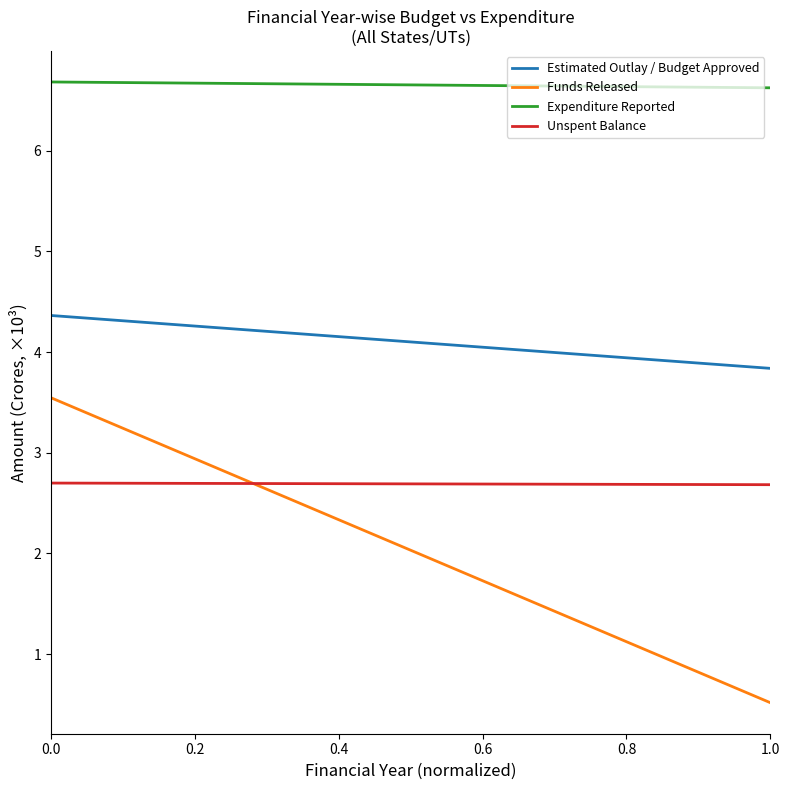

What is the value of the Funds Released point at the 2nd from the left?

0.5